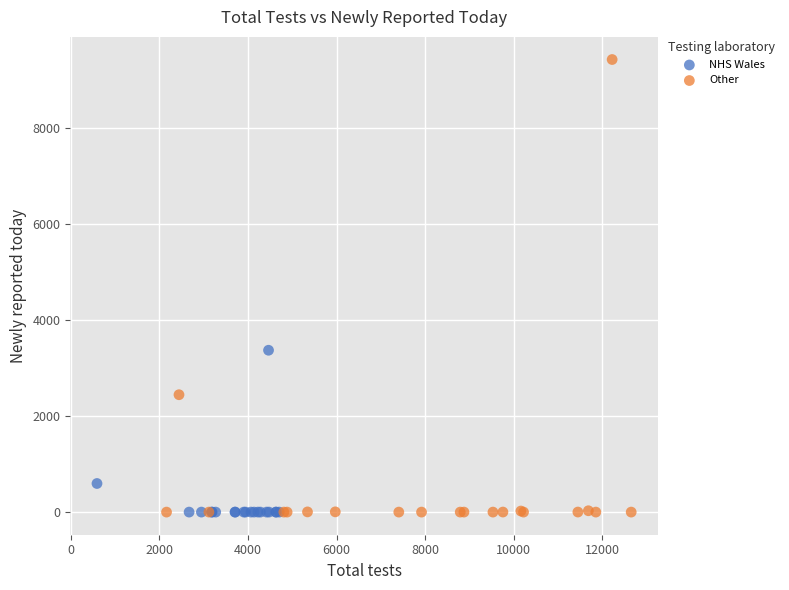

Which series contains the highest Y value?

Other